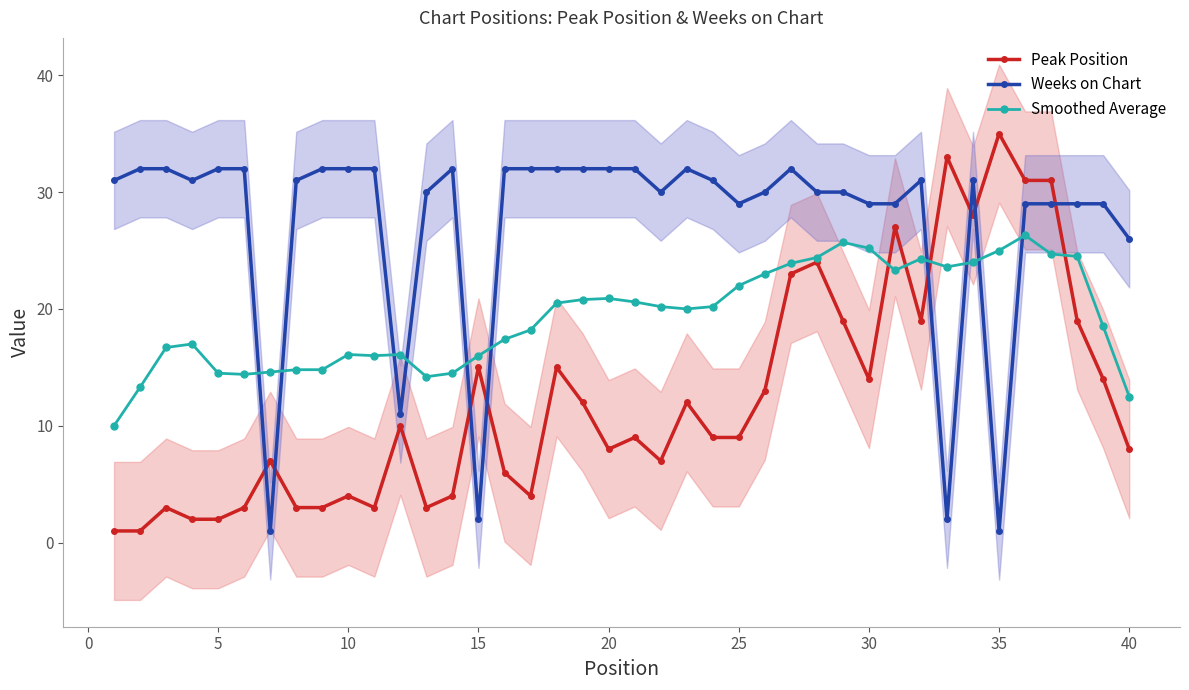

How many lines are shown in the chart?

3